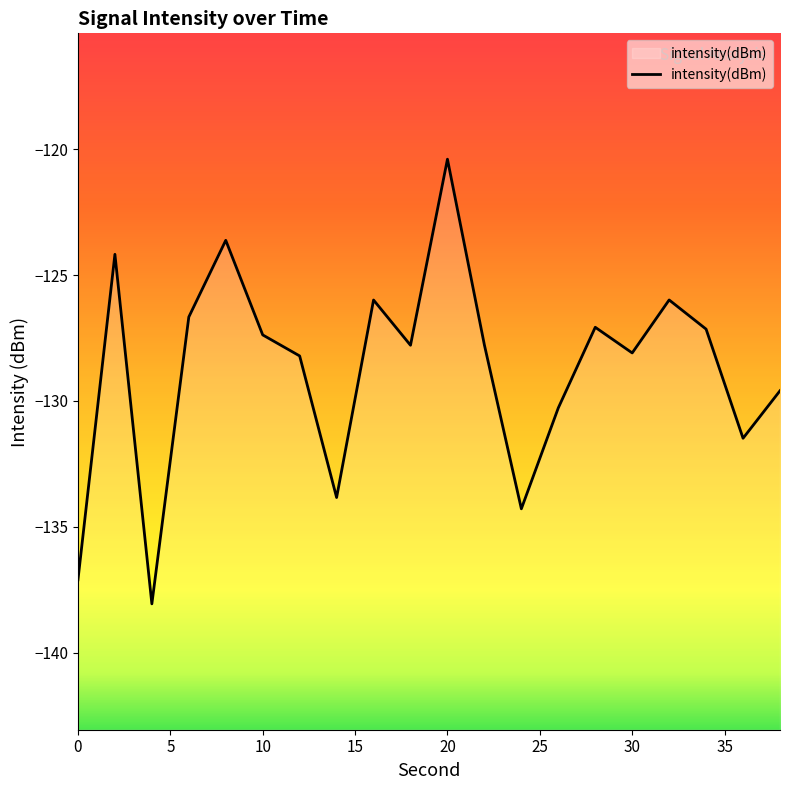

At which label does the data first exceed -127?

2